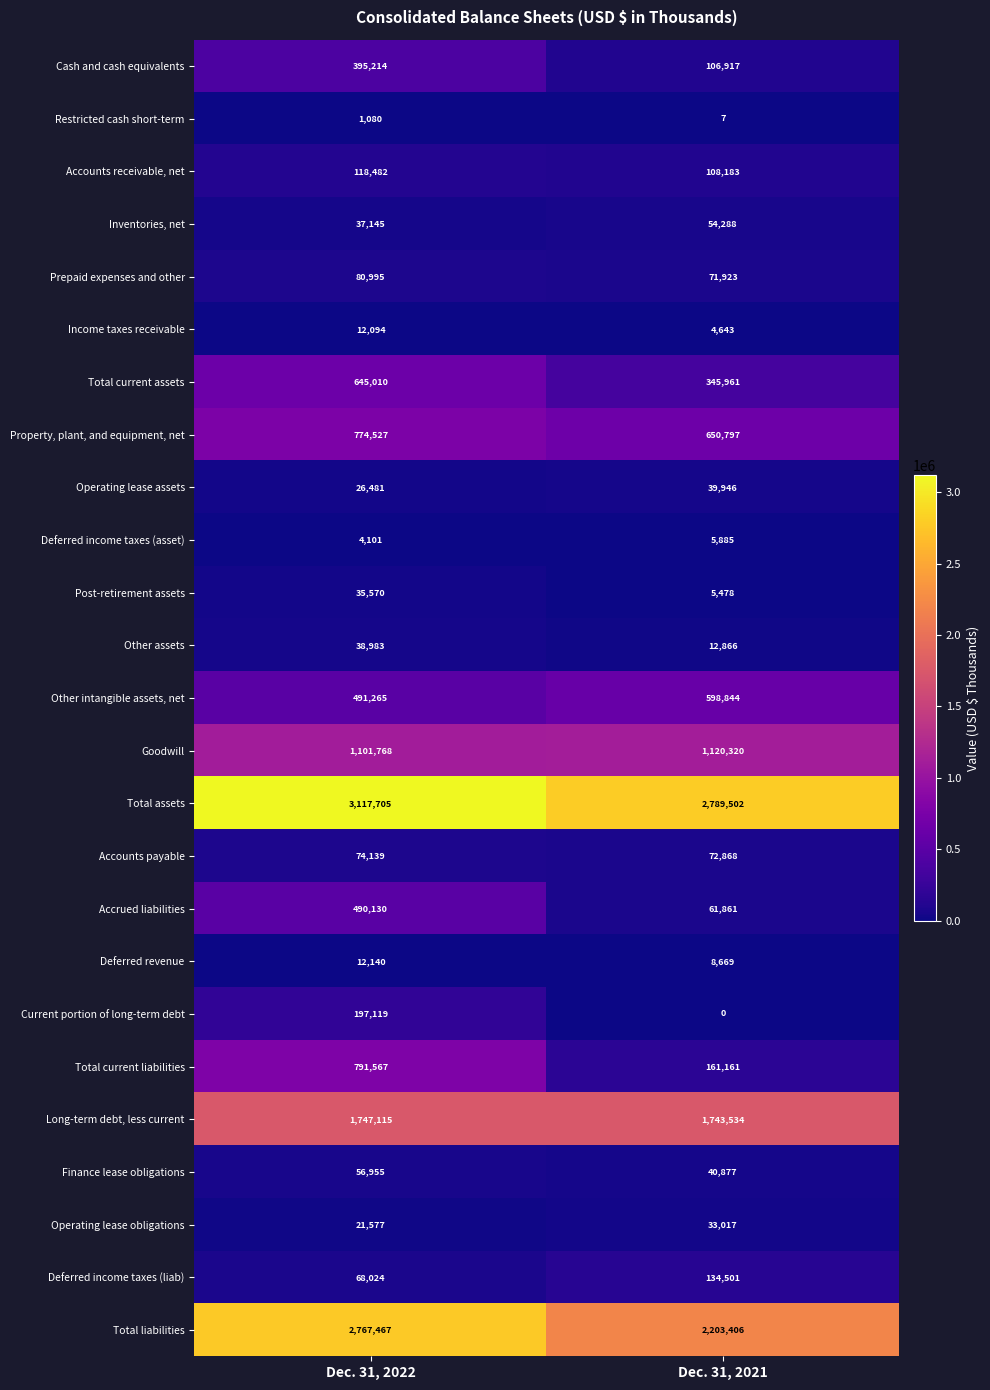

What value does the Total assets series have at Dec. 31, 2021, to the nearest 100?

2789500